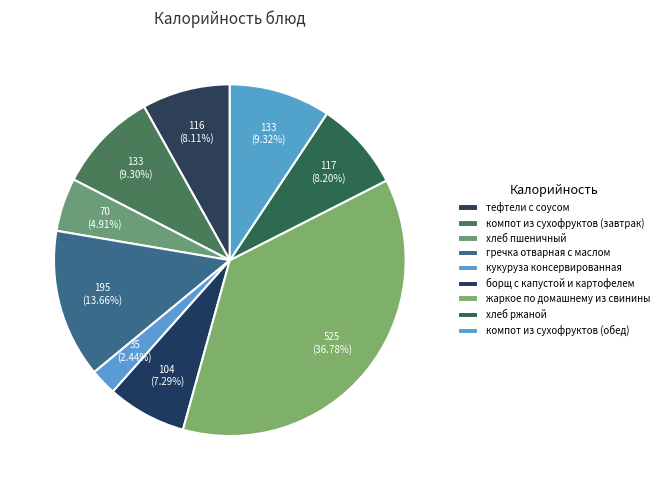

How many slices are in this pie chart?

9